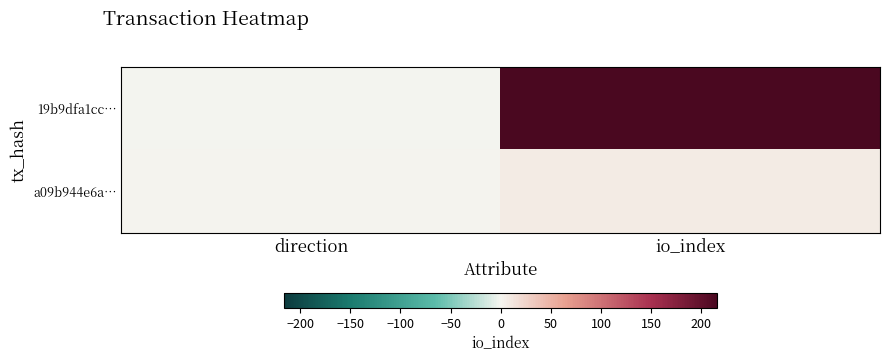

What is the spread (max minus min) of values at direction?

2